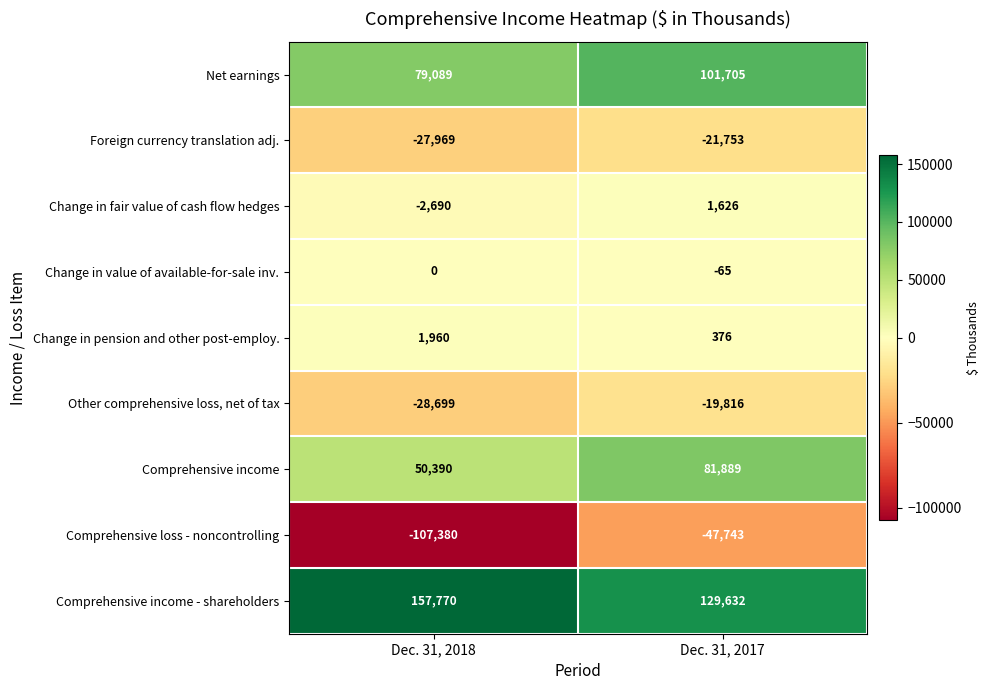

What is the difference between the maximum and minimum values in the Comprehensive income series?

31499